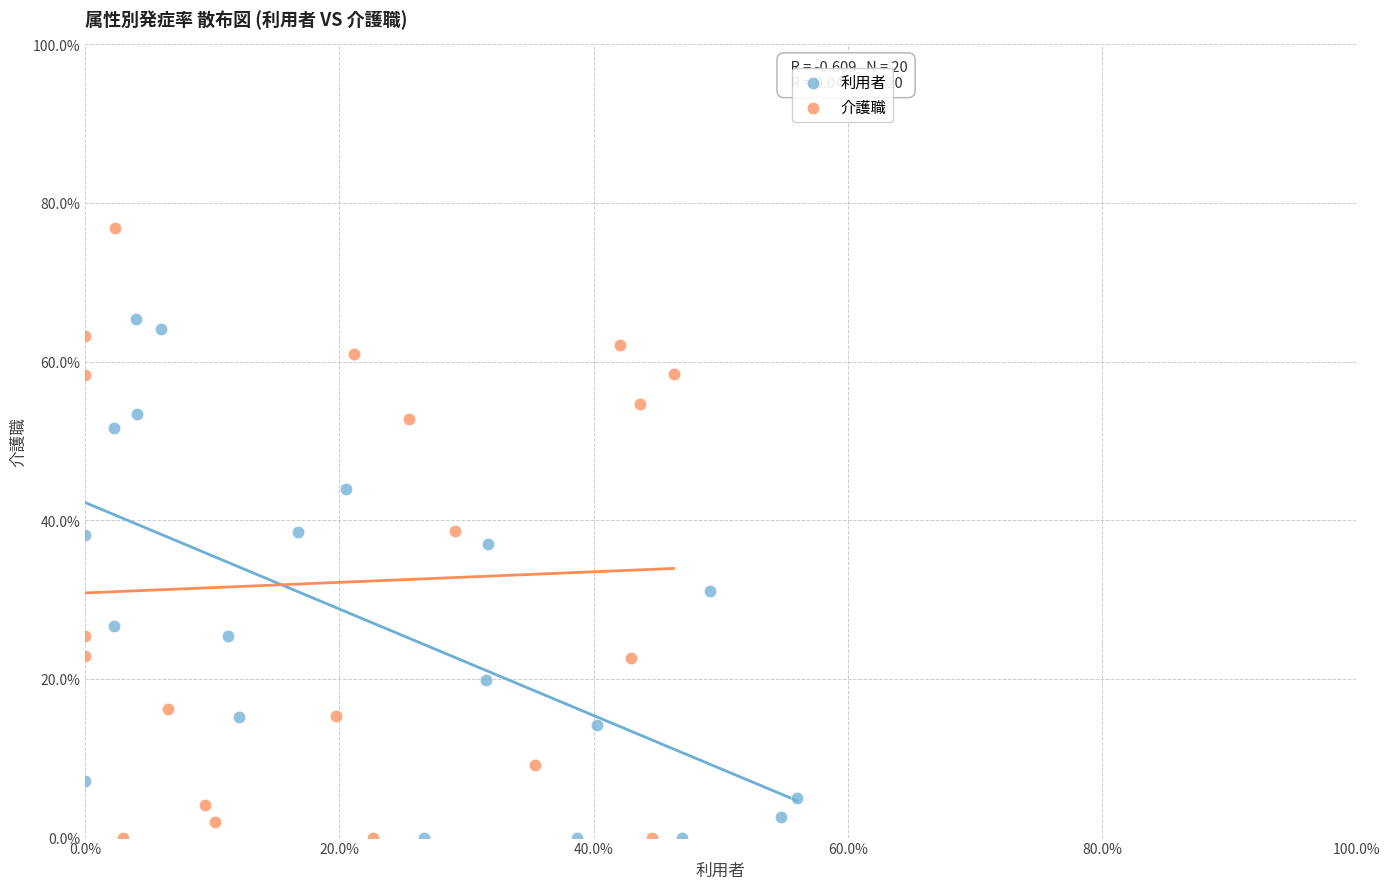

What are all the series names shown in the legend?

利用者, 介護職